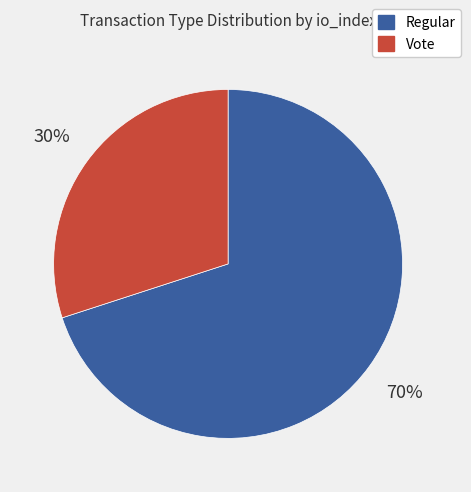

To the nearest percent, what is the difference between the largest and smallest slice percentages?

40%